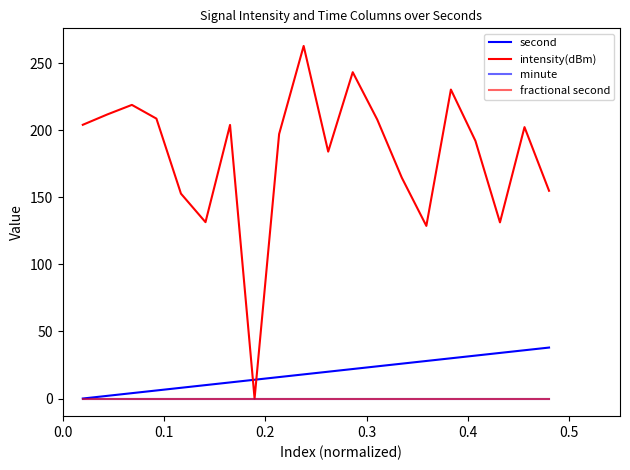

Which series has the largest total across all categories?

intensity(dBm)